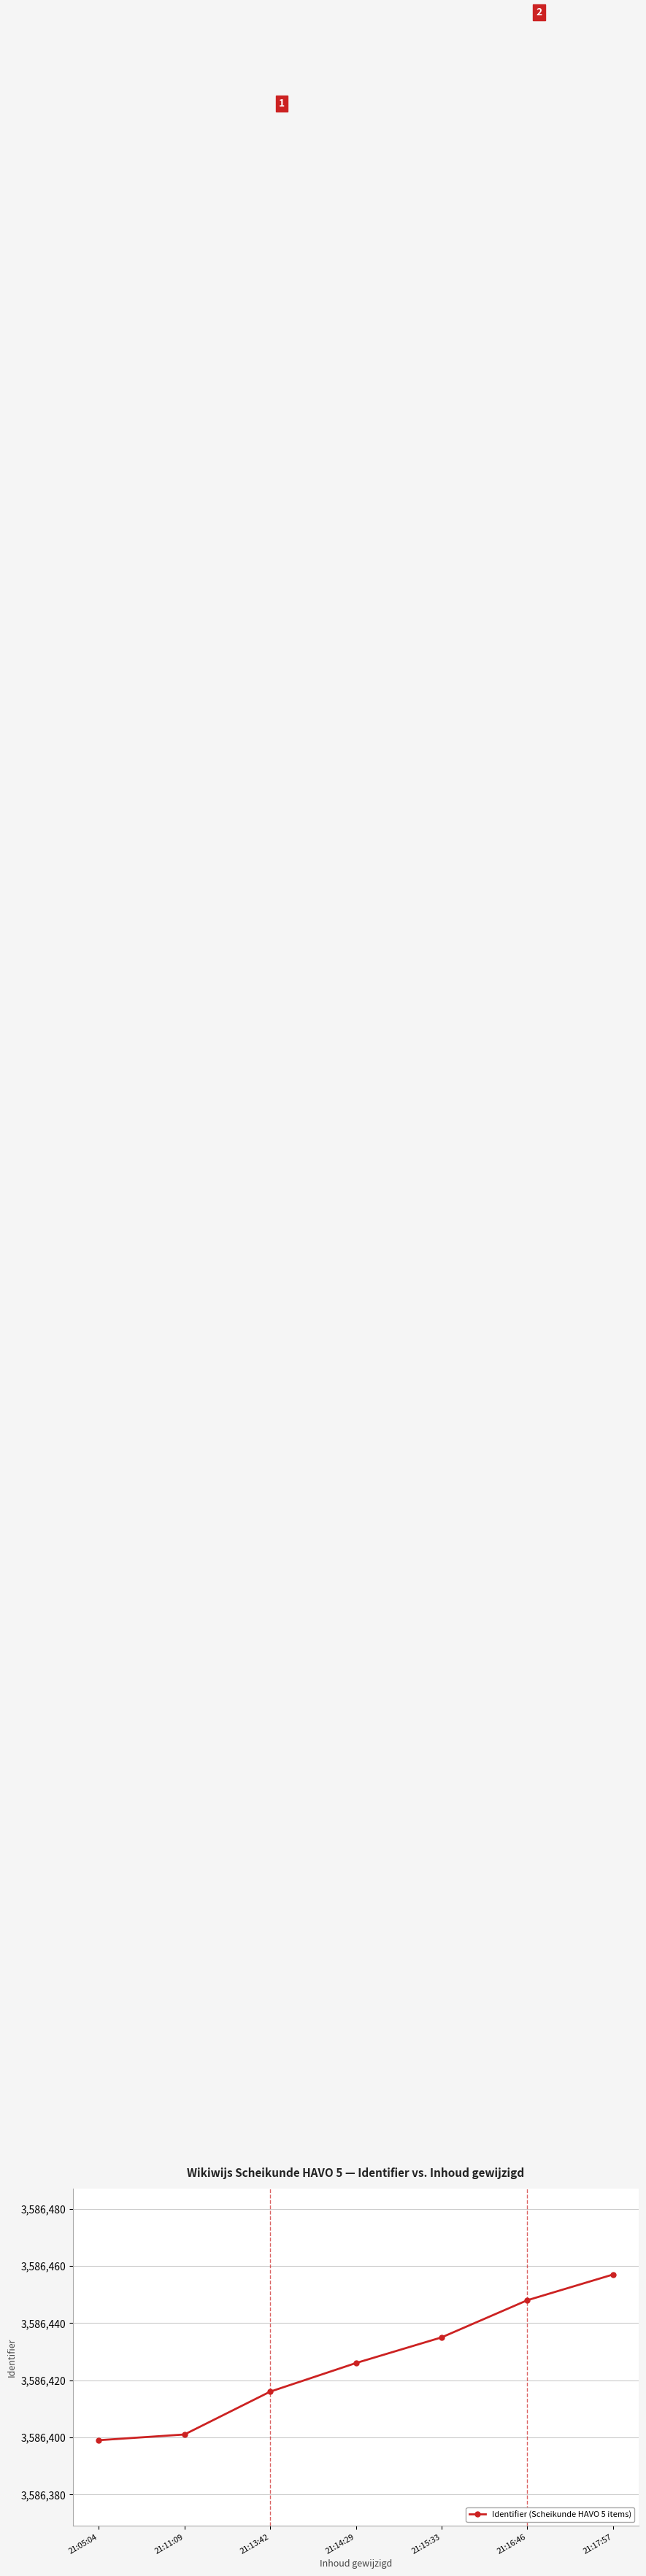

What is the average value?

3586426